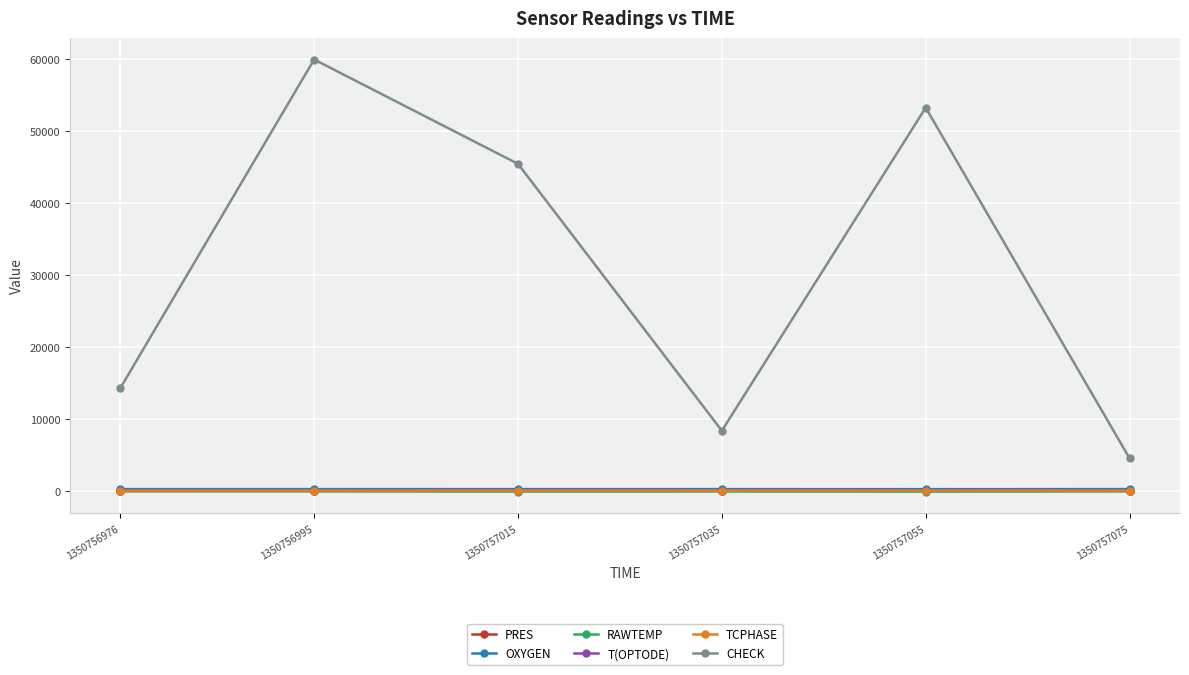

True or false: RAWTEMP and T(OPTODE) intersect in this chart.

False